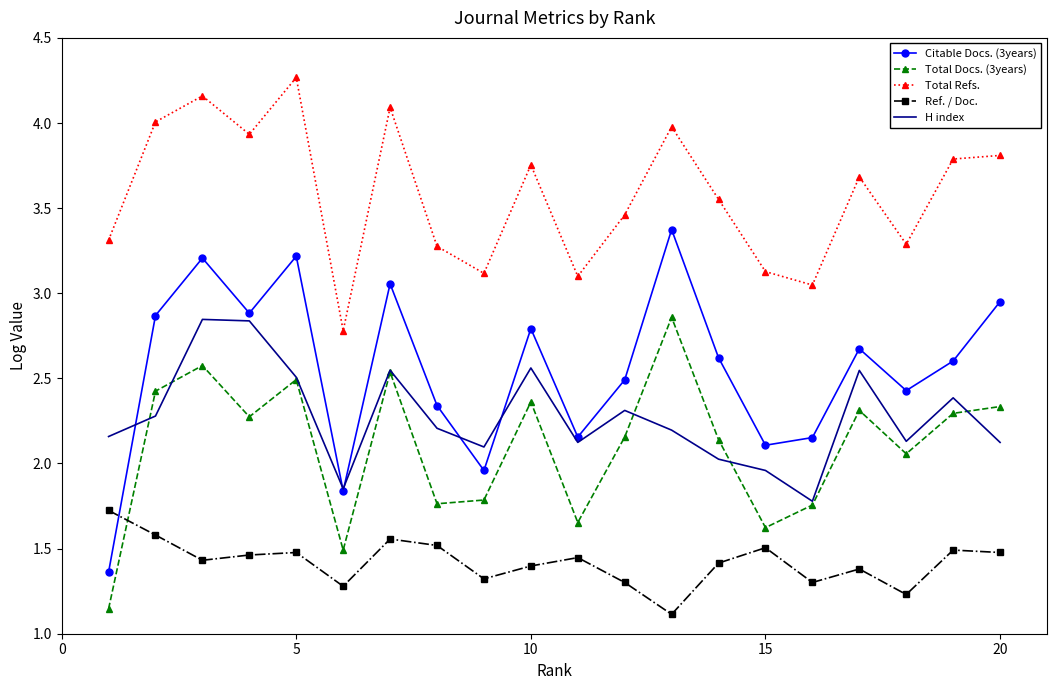

Which series has the largest range (max minus min)?

Citable Docs. (3years)